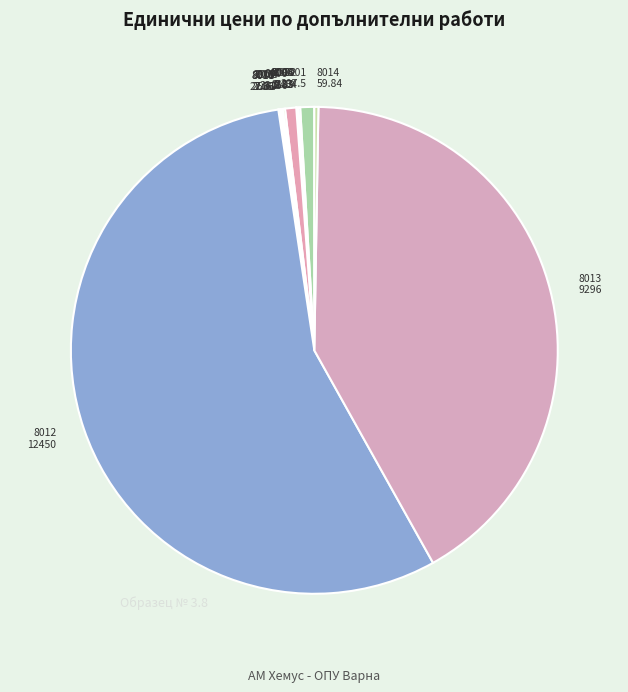

True or false: 8001 207.5 accounts for 11% of the total.

False